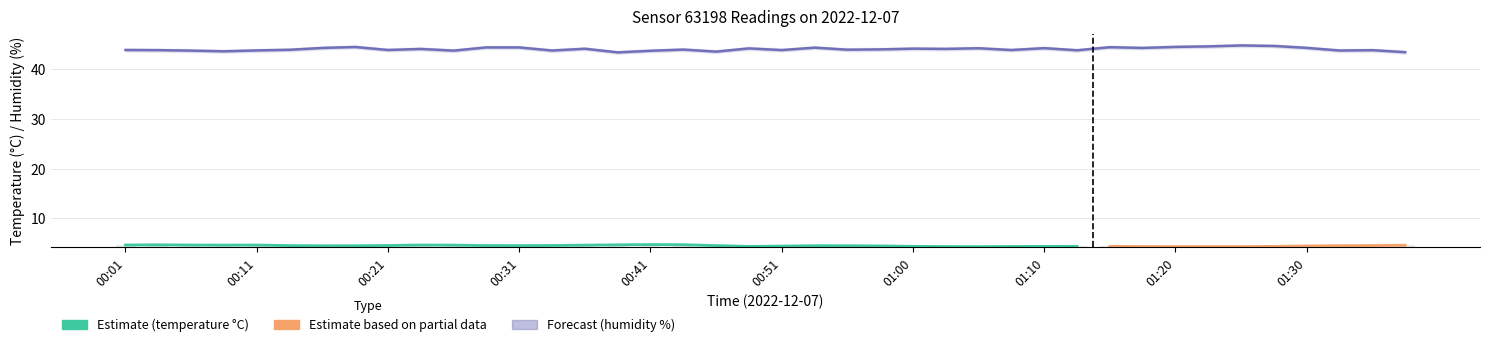

Are the bars grouped side by side (vs. stacked)?

Yes